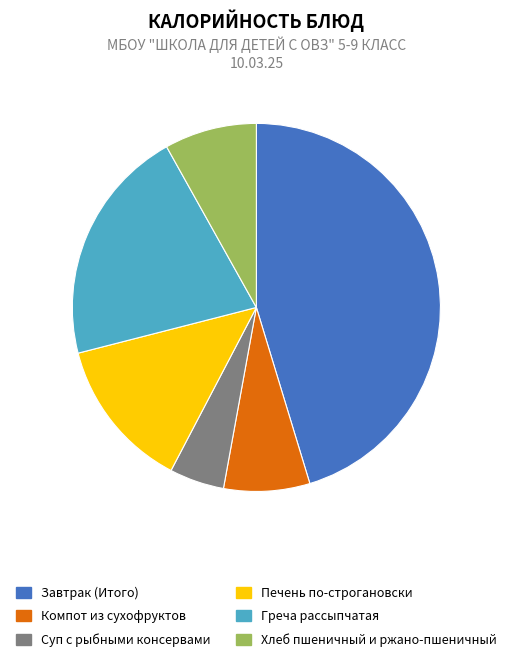

Between Завтрак (Итого) and Суп с рыбными консервами, which is larger?

Завтрак (Итого)